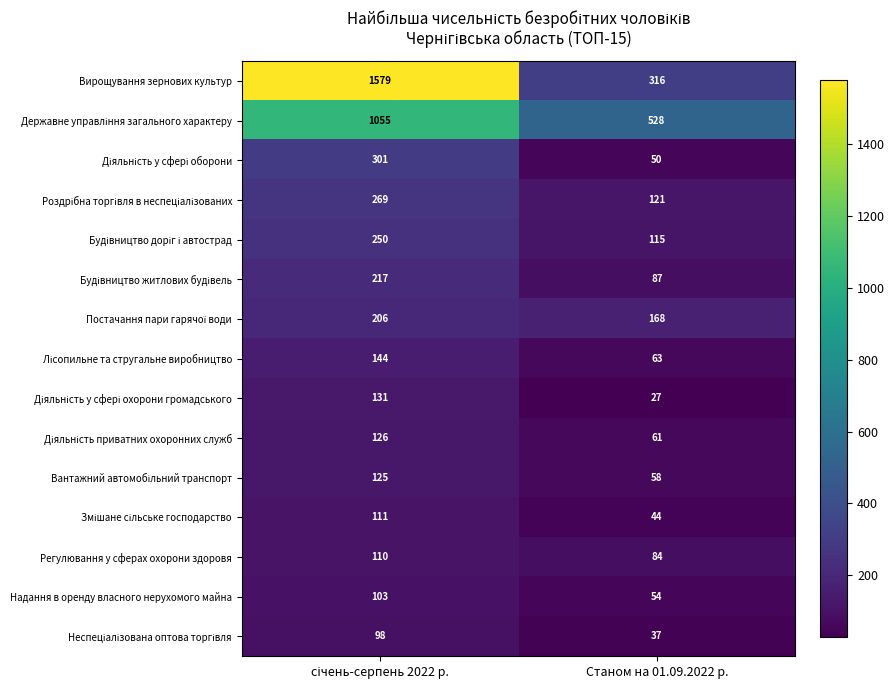

Is it true that Надання в оренду власного нерухомого майна equals 54 at Станом на 01.09.2022 р.?

True